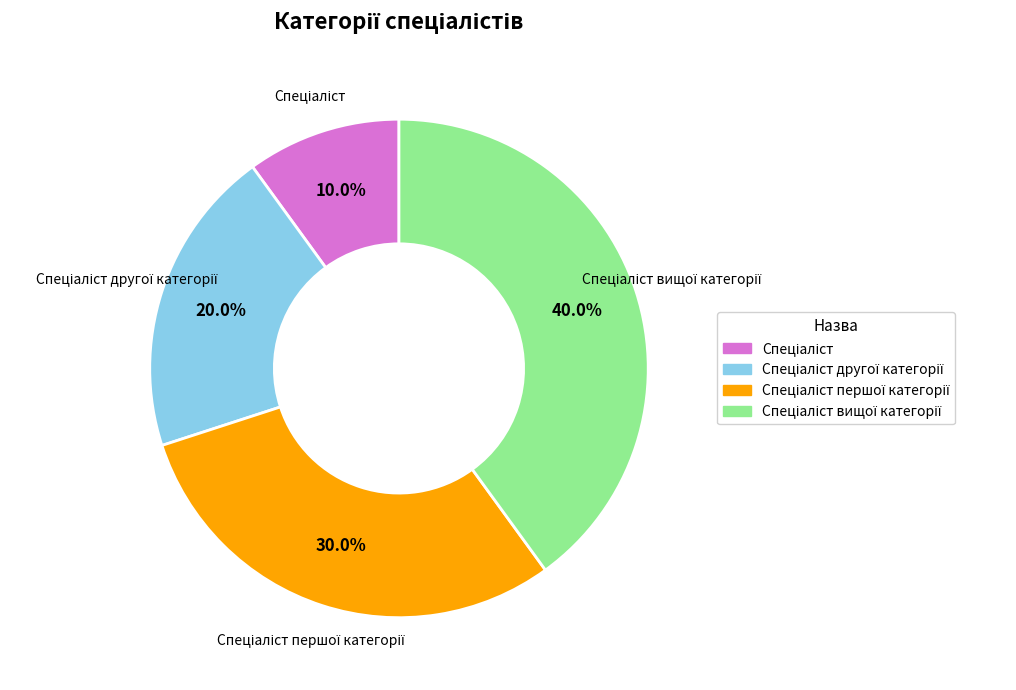

Is there a majority slice in this chart?

No